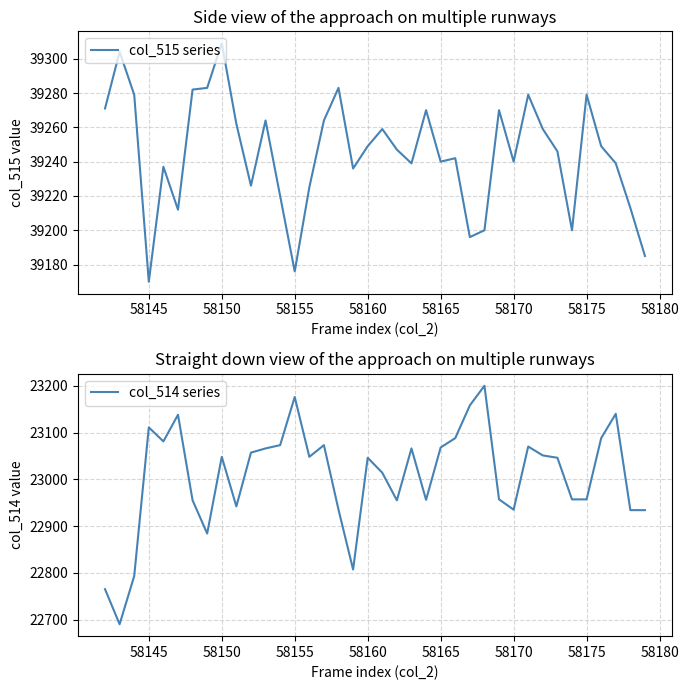

The col_514 series series shows 9463 at 58145. True or false?

False